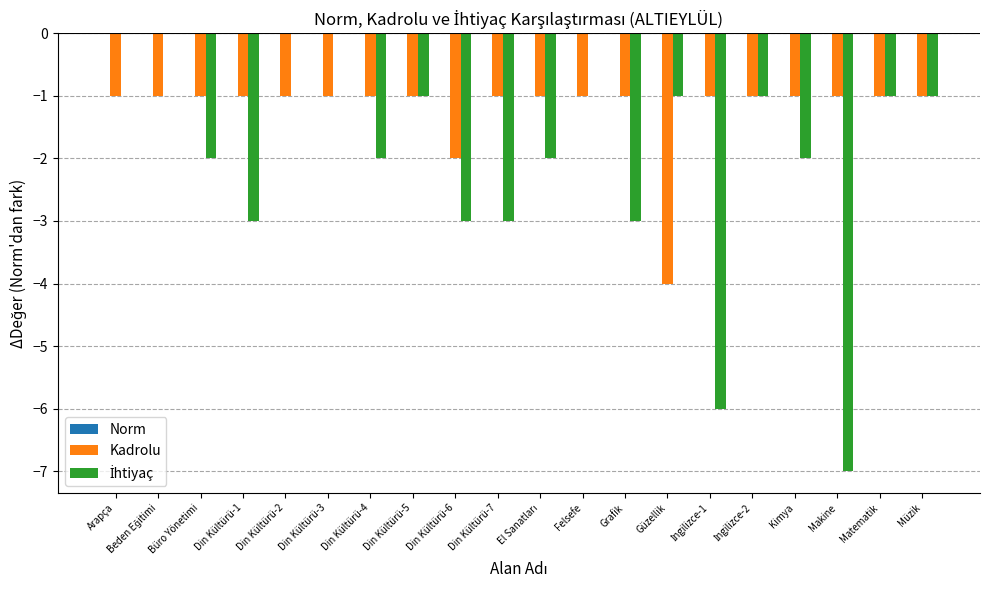

The Kadrolu series shows -1 at Din Kültürü-1. True or false?

True